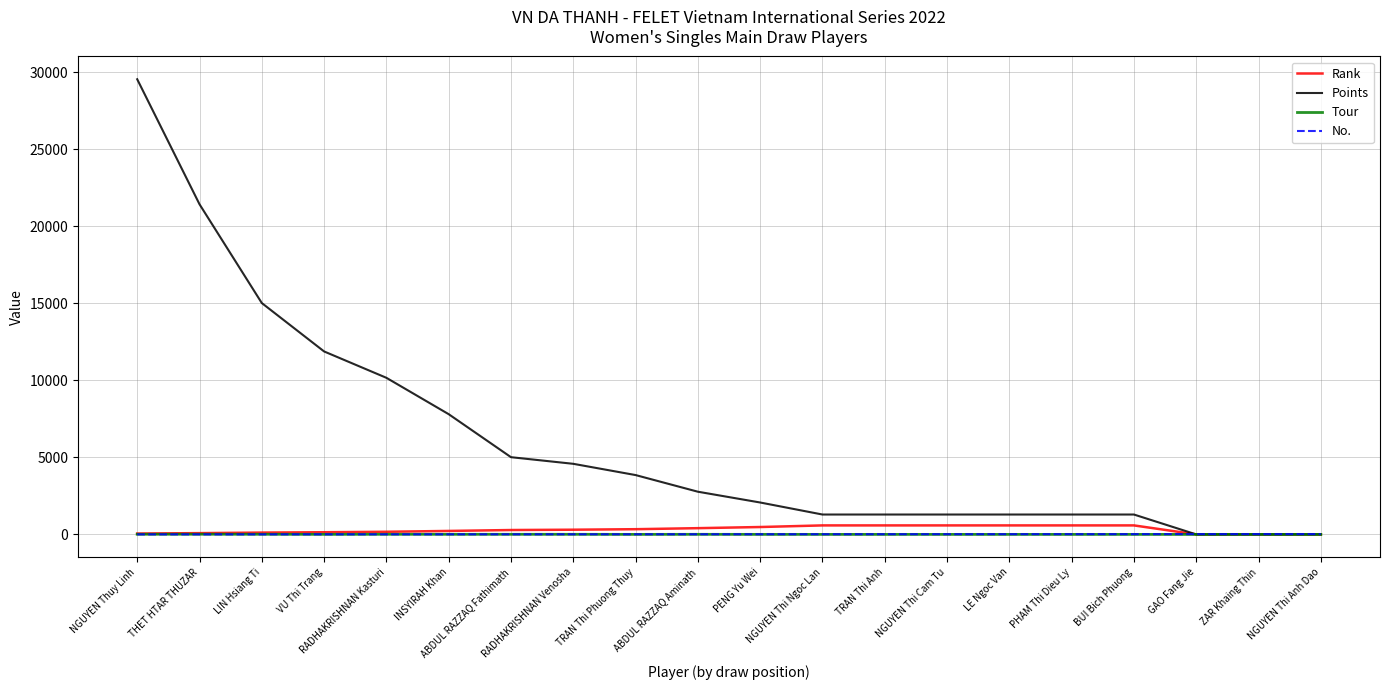

What is the highest value of the Tour series?

12